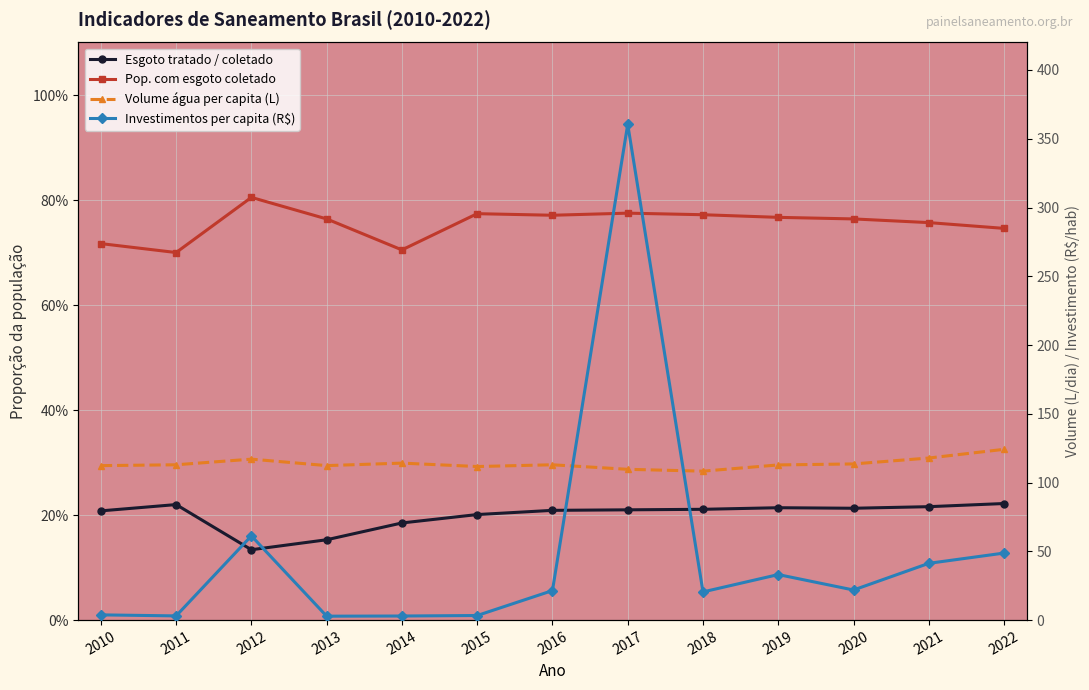

Which series changed the most between 2015 and 2018?

Investimentos per capita (R$)